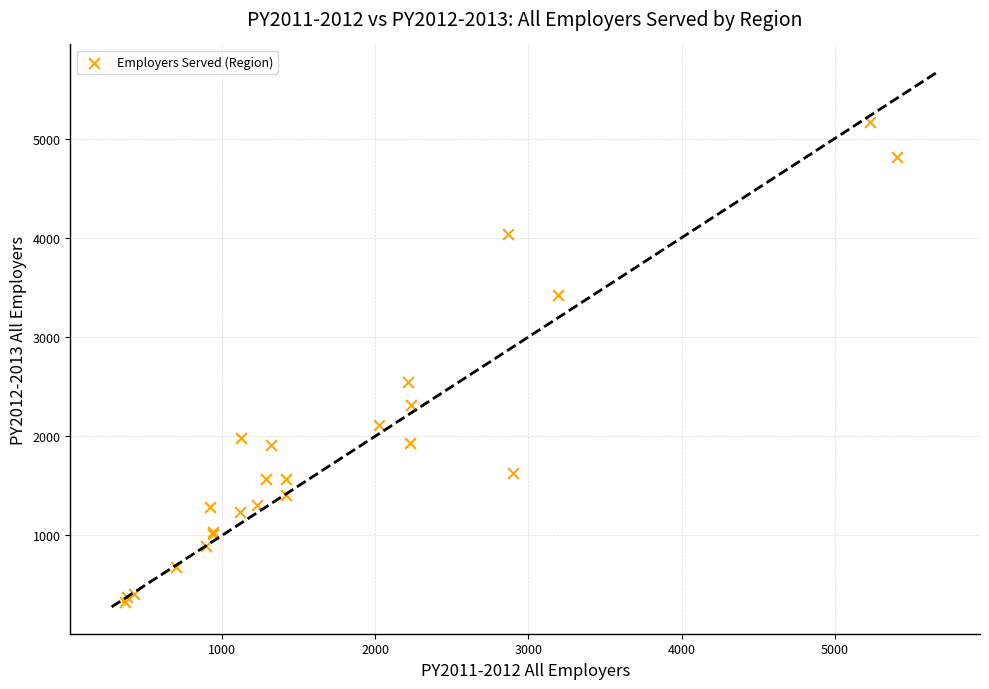

What Y value in the scatter plot is closest to 2747?

2548